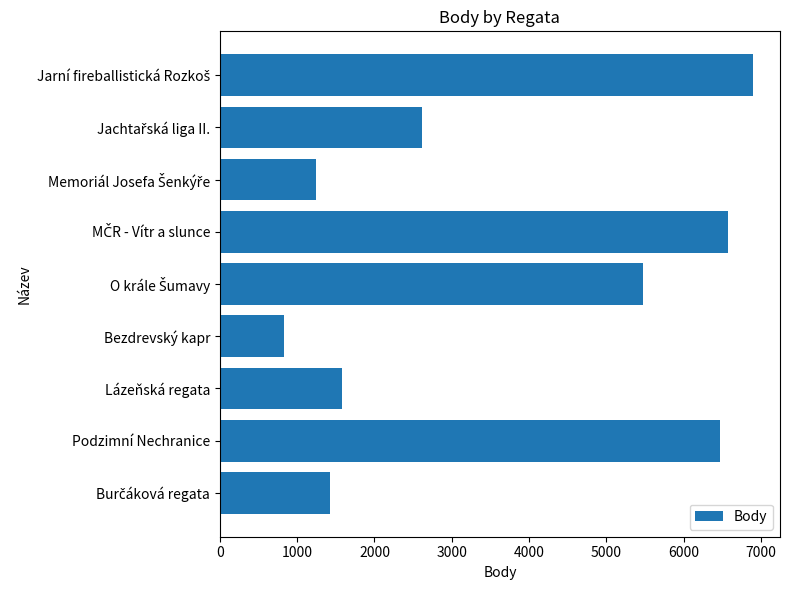

Reading bottom to top, list all the values displayed in this chart.

1423	6474	1581	831	5476	6578	1248	2618	6899